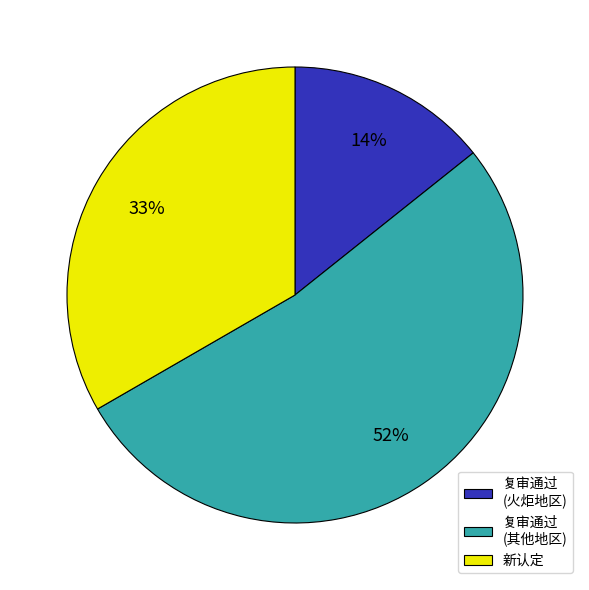

To the nearest percent, what is the average slice percentage?

33%